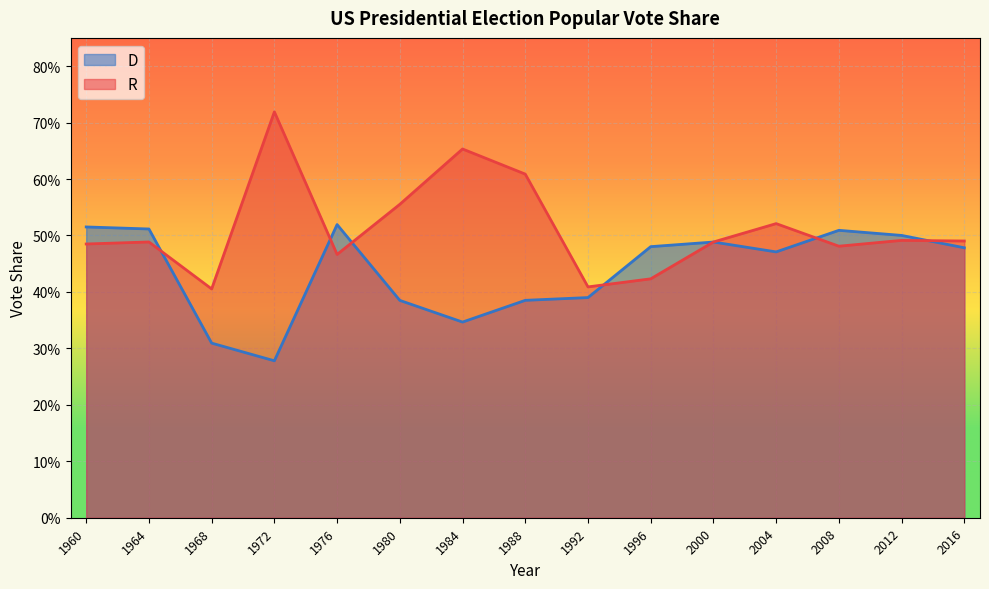

In D, how many points are higher than both neighbors (excluding endpoints)?

3